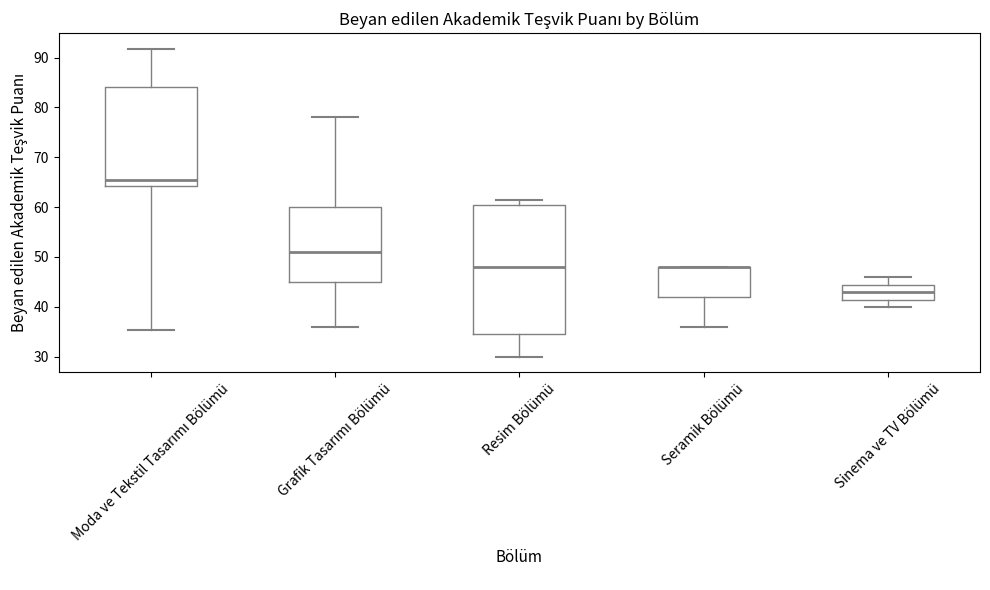

Reading left to right, read every box against the y-axis: the position of its median line, the range the box covers, and the ends of its whiskers. The values are not printed on the chart, so give them approximately, as read against the axis.

Moda ve Tekstil Tasarımı Bölümü: median 65, box 64 to 84, whiskers 35 to 92
Grafik Tasarımı Bölümü: median 51, box 45 to 60, whiskers 36 to 78
Resim Bölümü: median 48, box 35 to 60, whiskers 30 to 62
Seramik Bölümü: median 48 (drawn on the box's upper edge), box 42 to 48, whiskers 36 to 48
Sinema ve TV Bölümü: median 43, box 41 to 44, whiskers 40 to 46